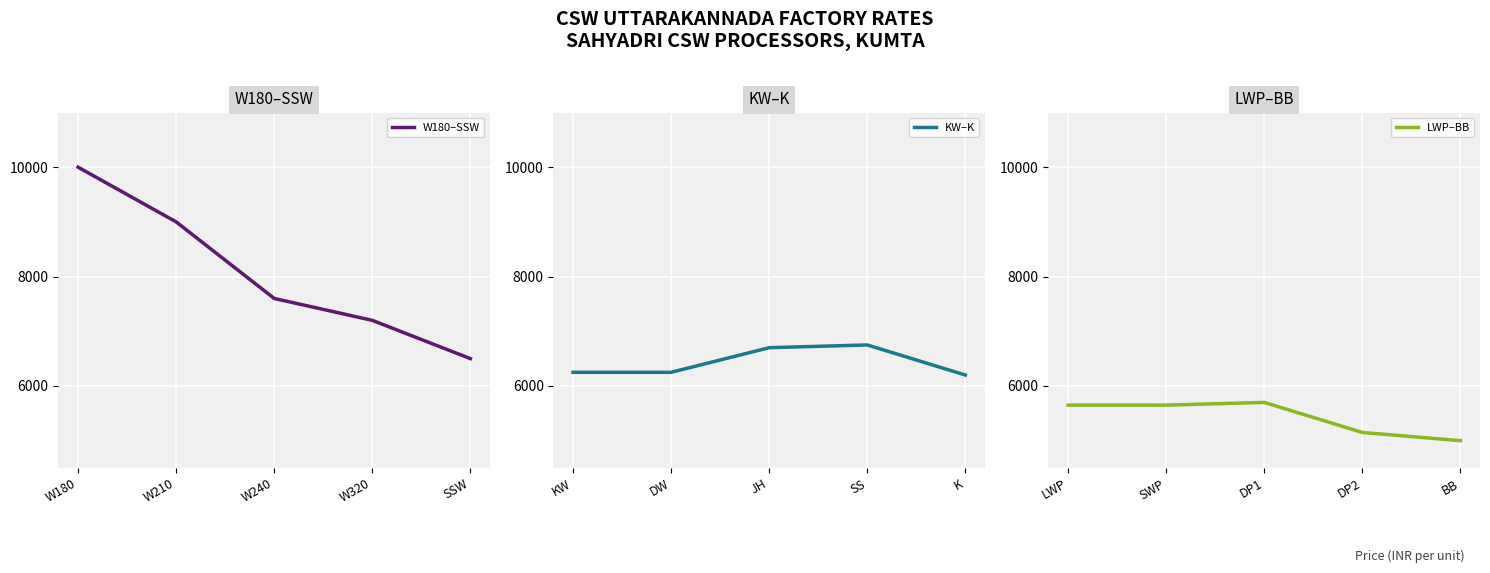

The value of W180–SSW at W210 is 9000. True or false?

True